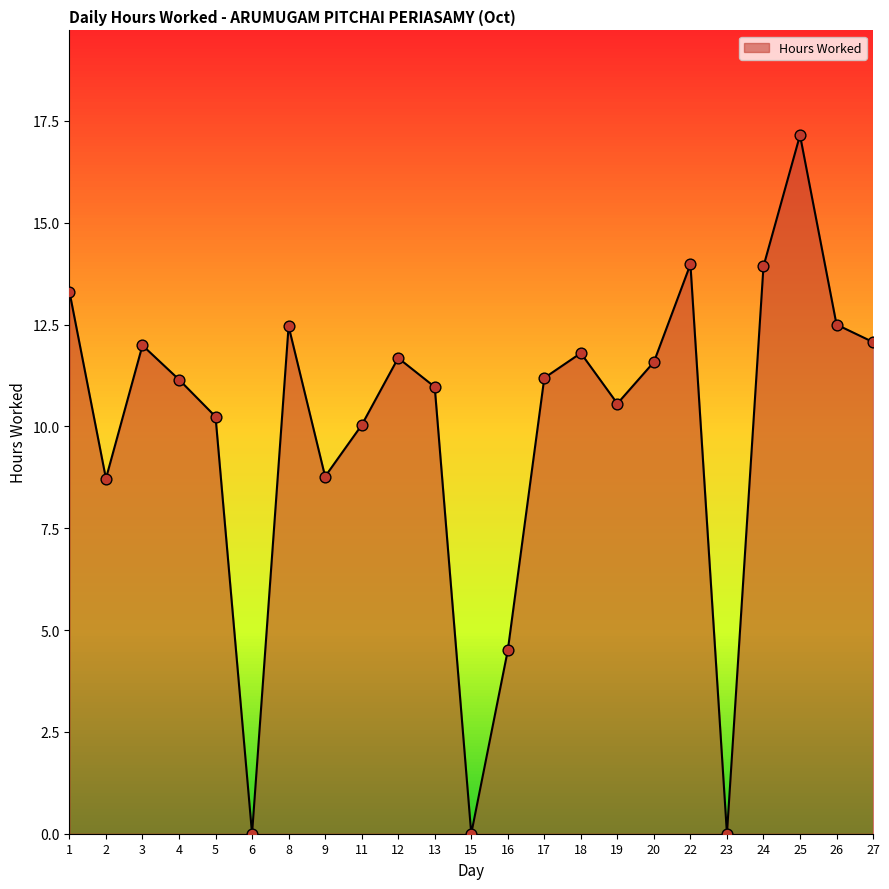

What is the ratio of the value at 2 to the value at 26?

0.7